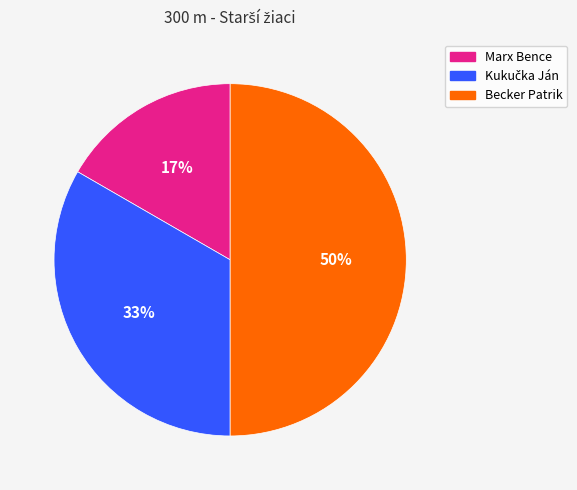

To the nearest percent, what percentage of the pie is Becker Patrik?

50%